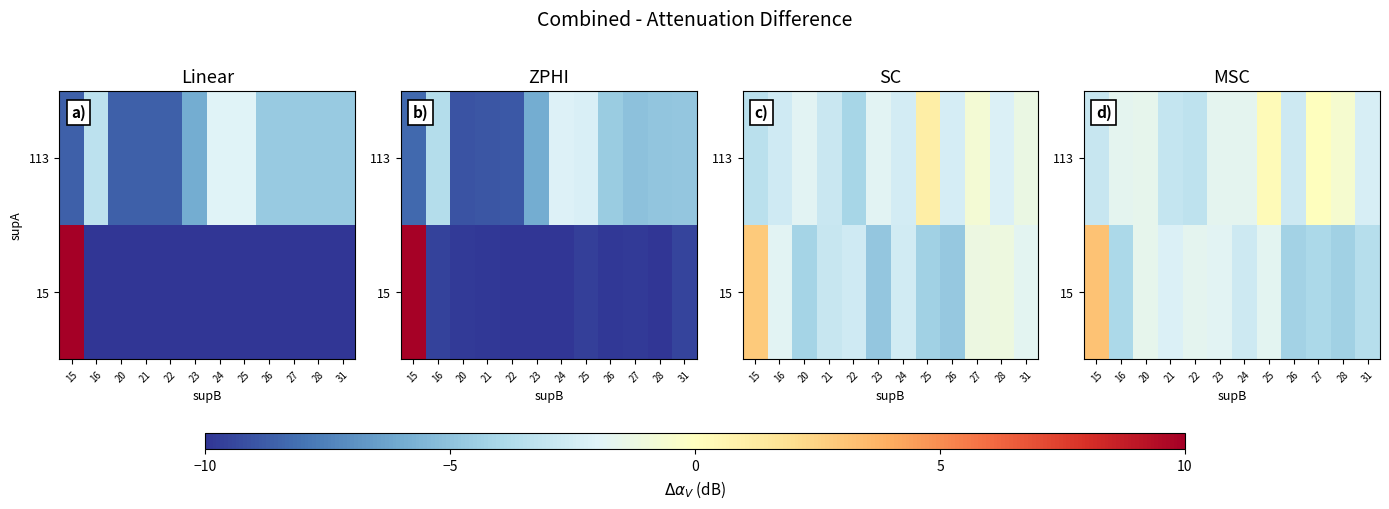

Which has a higher value, 28 or 20?

20